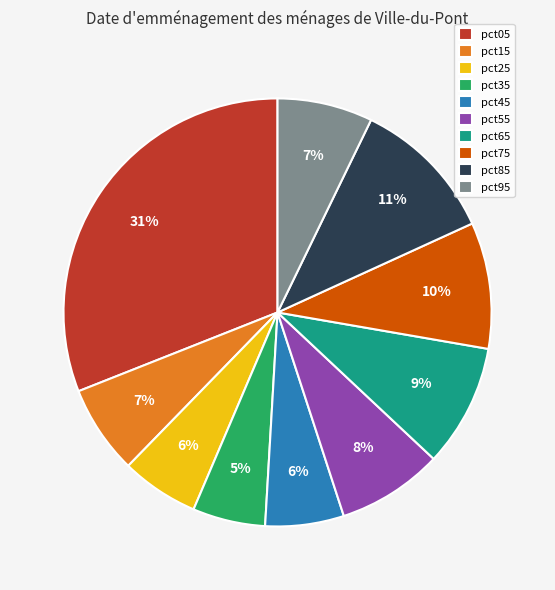

Is the sum of pct15 and pct45 greater than half?

No